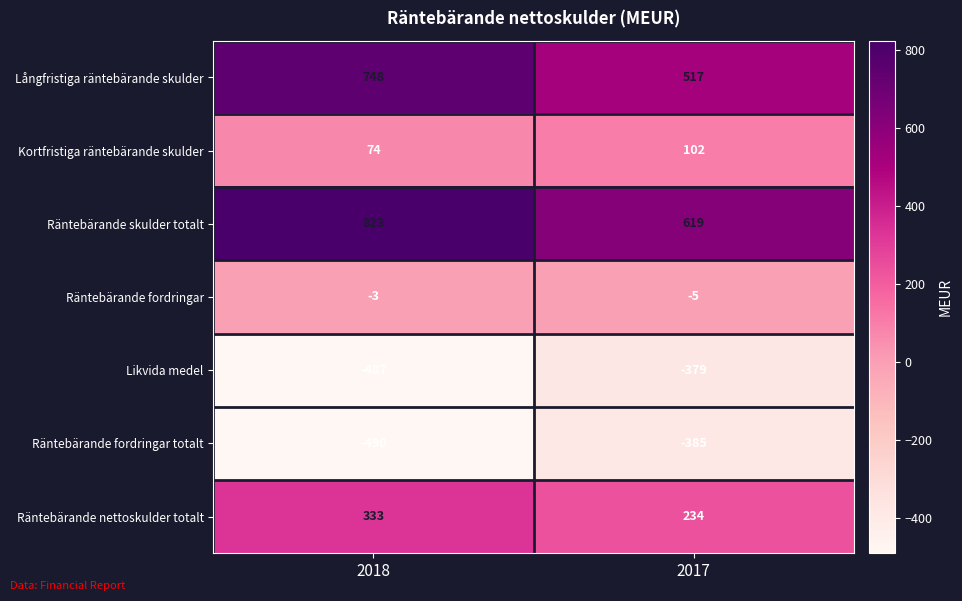

Which series has the largest range (max minus min)?

Långfristiga räntebärande skulder